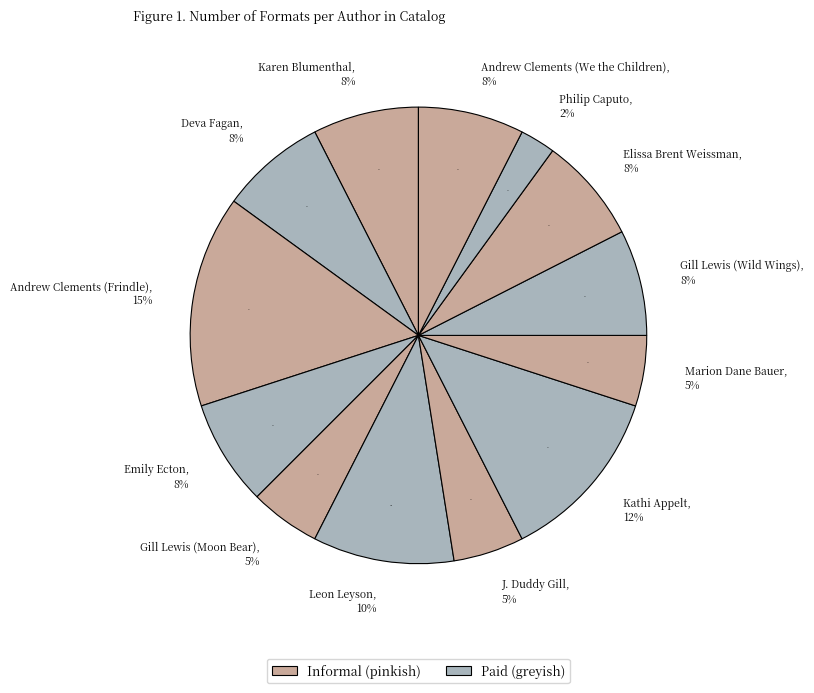

To the nearest percent, what is the combined percentage of Gill Lewis and Emily Ecton?

13%